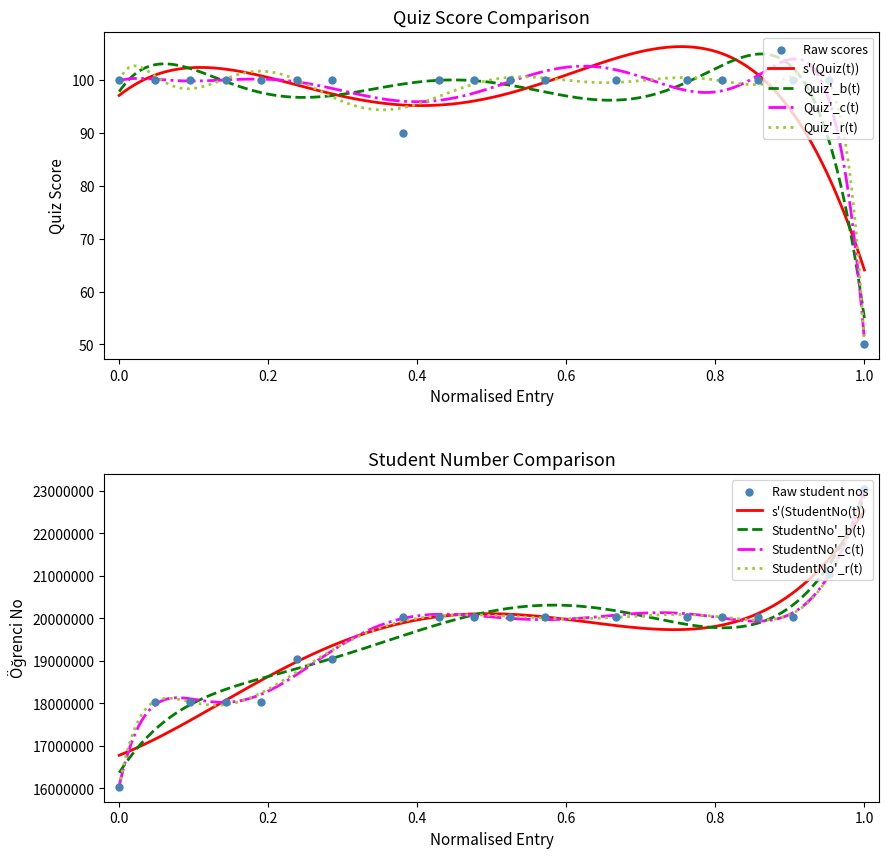

At how many categories does at least one series exceed 4830412?

19